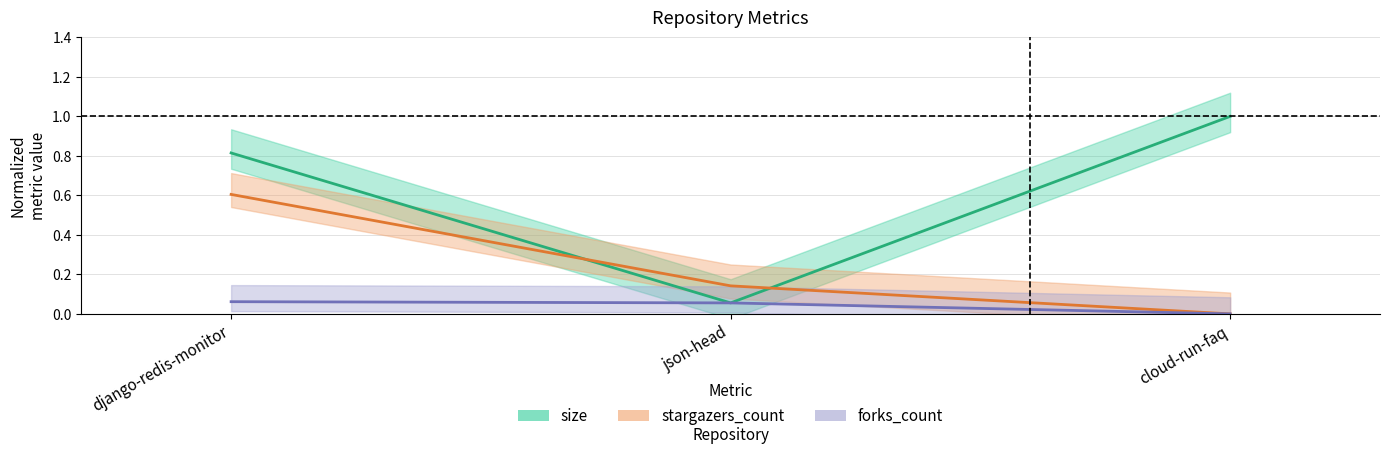

What is the greatest value displayed?

1.0